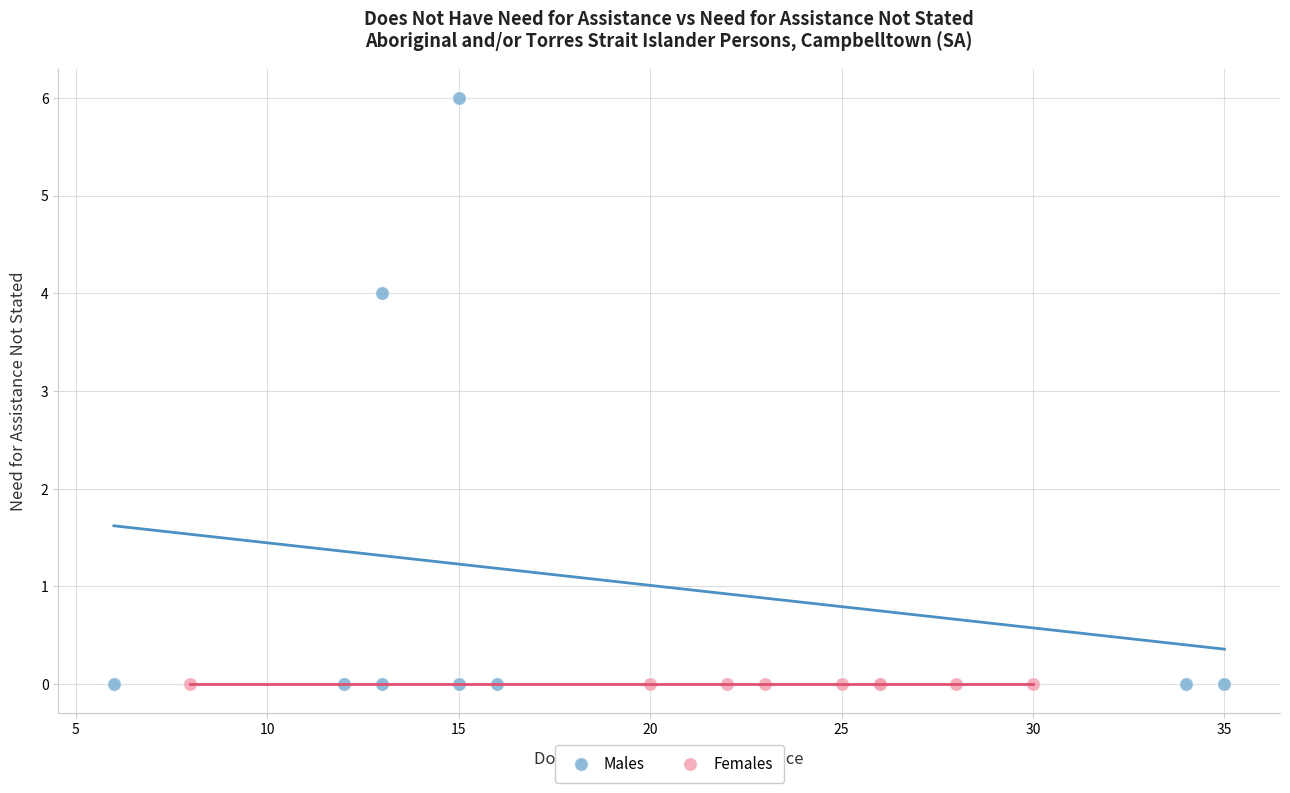

What are all the series names shown in the legend?

Males, Females